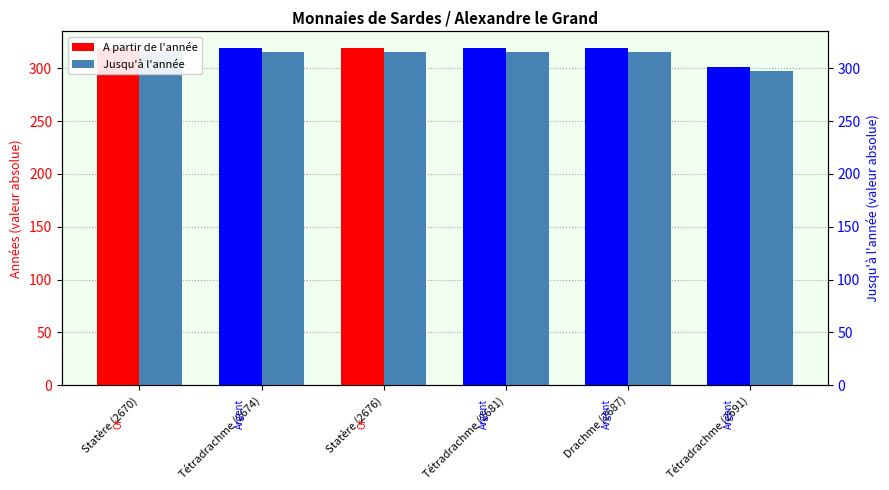

True or false: Jusqu'à l'année has a value of 315 at Tétradrachme (2674).

True